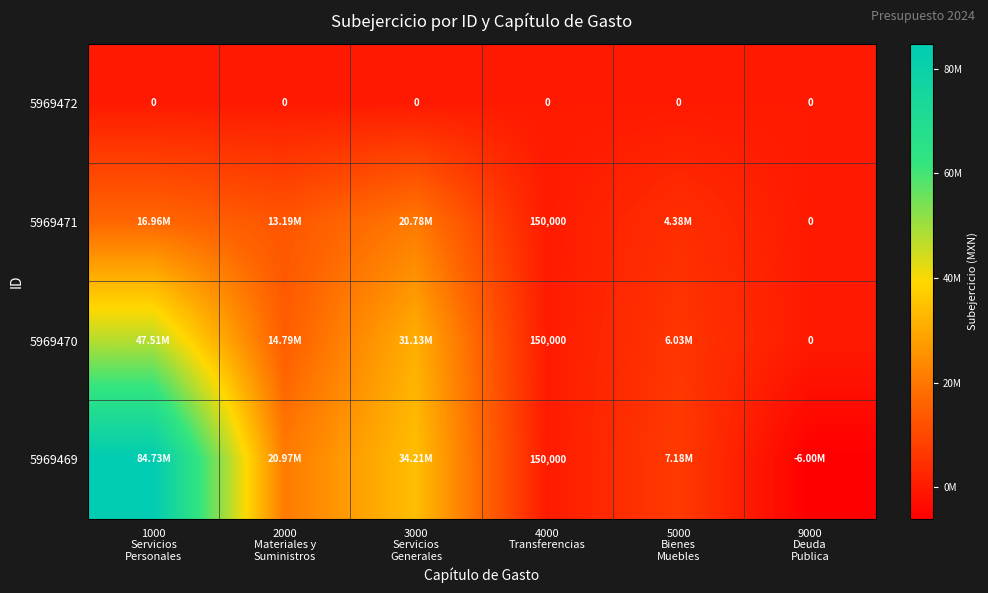

Rank the series at 9000 Deuda Publica from highest to lowest value.

5969472, 5969471, 5969470, 5969469